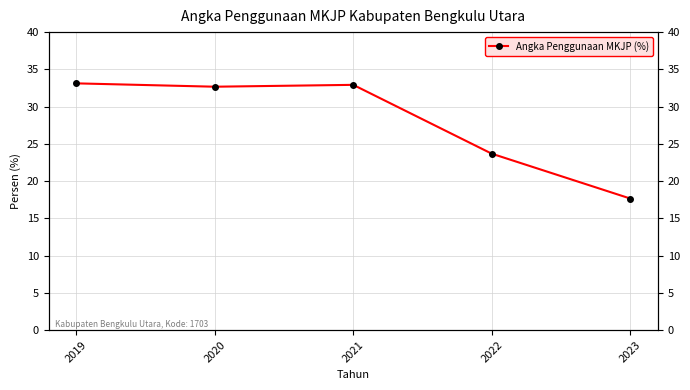

Reading left to right, what are all the values shown in this chart?

2019=33.1	2020=32.7	2021=32.9	2022=23.7	2023=17.7